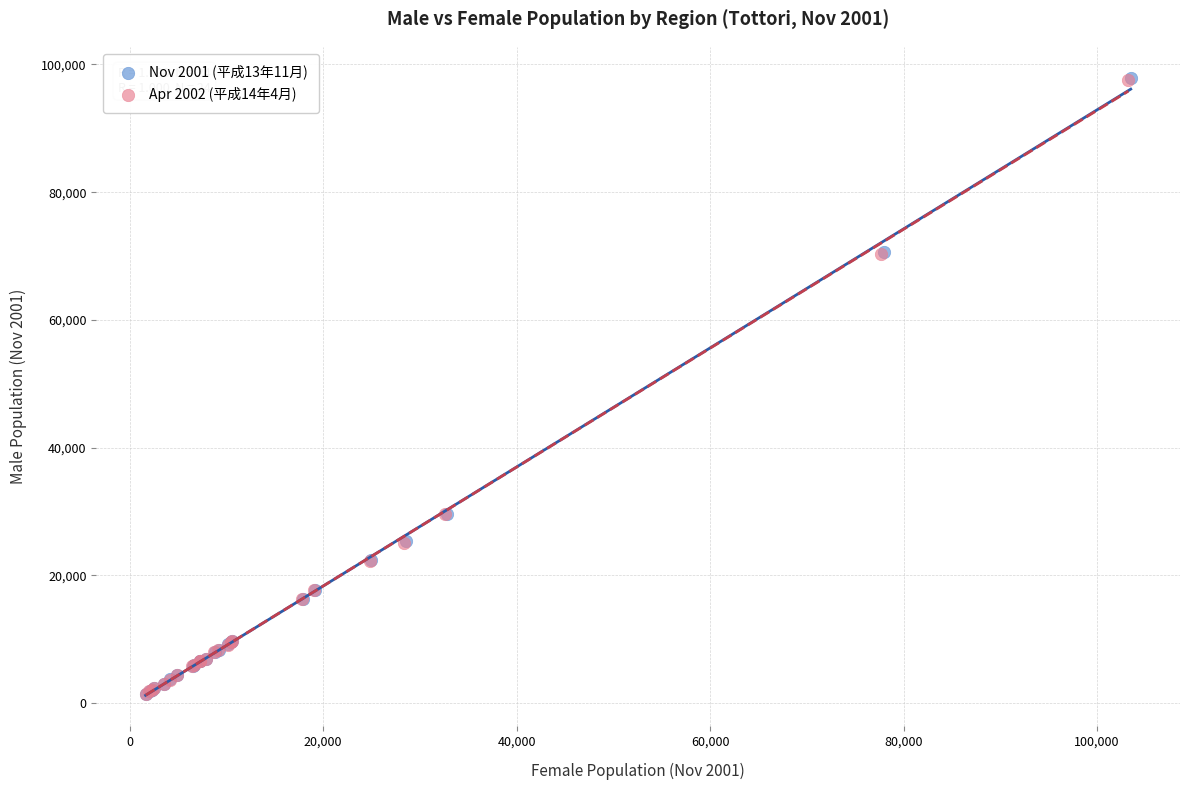

Which series has the largest Y range (max minus min)?

Nov 2001 (平成13年11月)